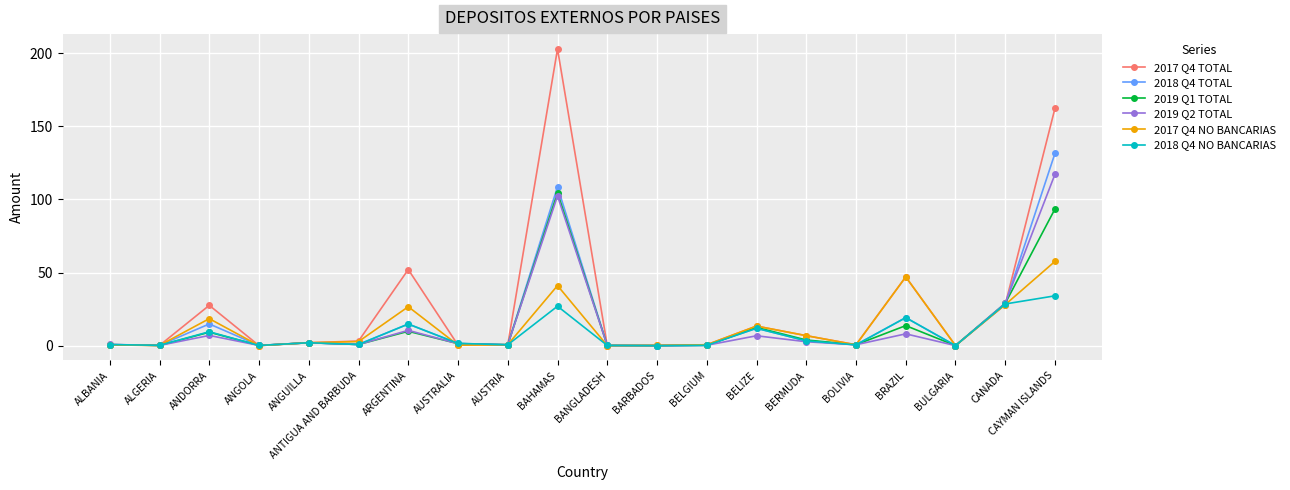

What are all the series names shown in the legend?

2017 Q4 TOTAL, 2018 Q4 TOTAL, 2019 Q1 TOTAL, 2019 Q2 TOTAL, 2017 Q4 NO BANCARIAS, 2018 Q4 NO BANCARIAS